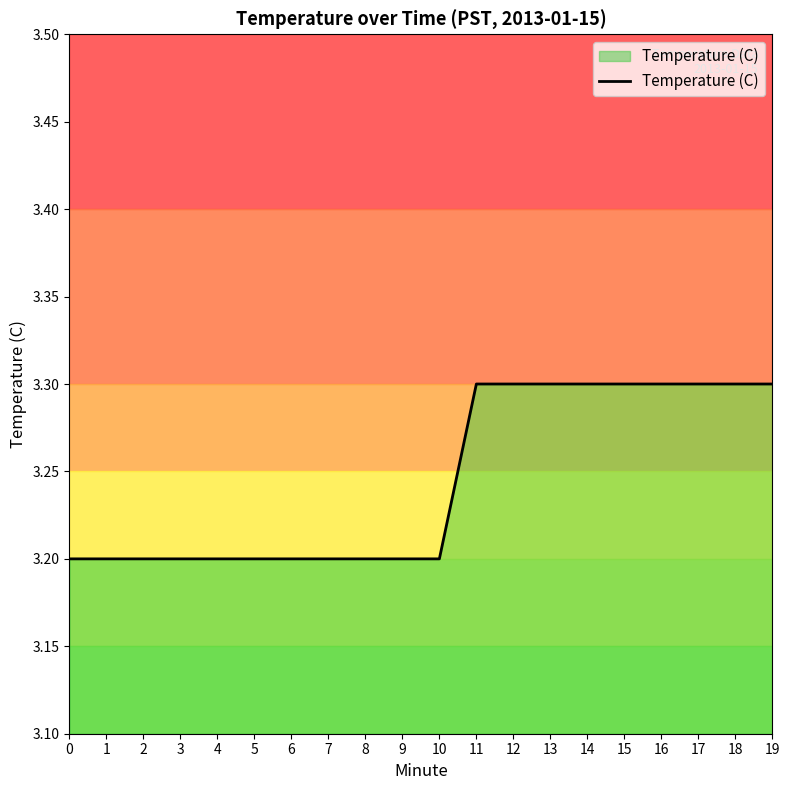

The value at 0 is 4.6. True or false?

False